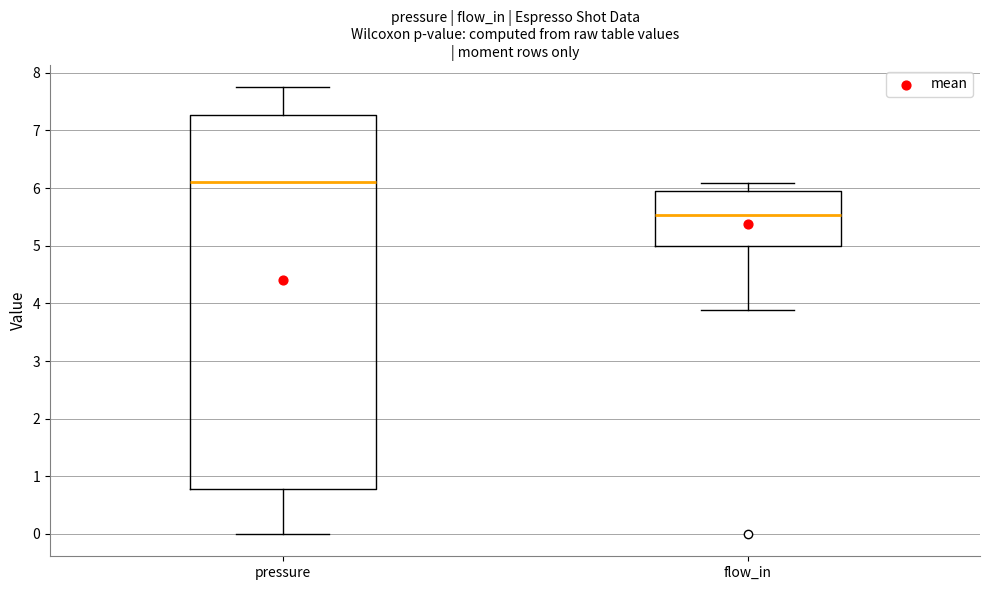

Which box's median line is the highest?

pressure